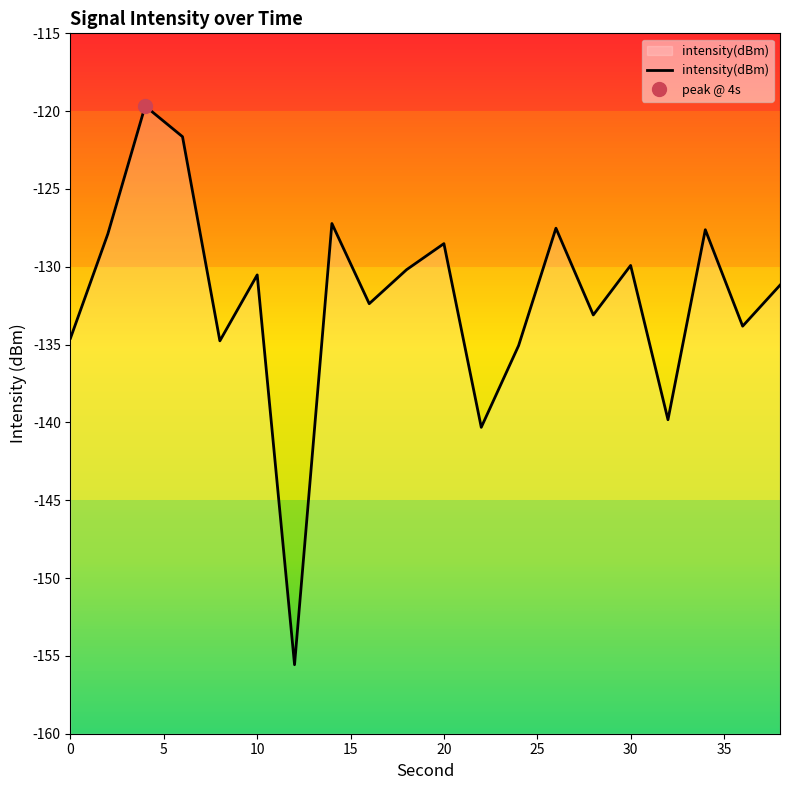

Reading left to right, what are all the values shown in this chart?

0=-134.6	2=-127.9	4=-119.7	6=-121.6	8=-134.8	10=-130.5	12=-155.6	14=-127.2	16=-132.4	18=-130.2	20=-128.5	22=-140.3	24=-135.1	26=-127.5	28=-133.1	30=-129.9	32=-139.8	34=-127.6	36=-133.8	38=-131.2